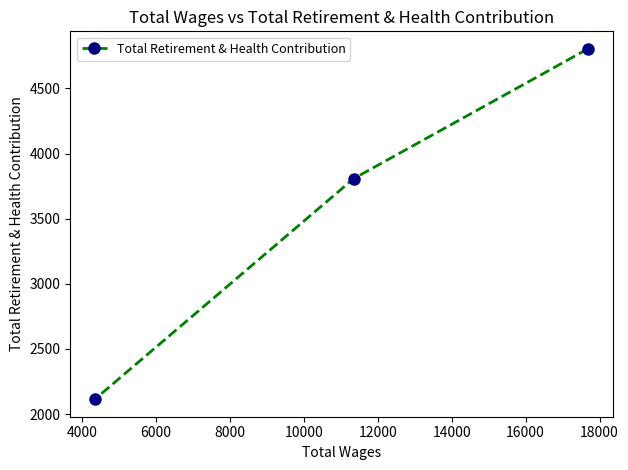

What is the value of the 3rd point from the left?

4804